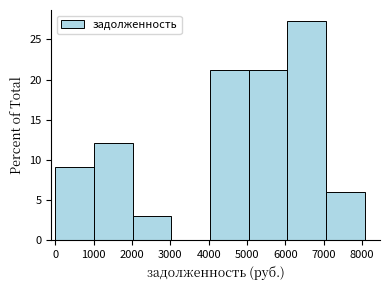

Which range on the x-axis has the tallest bar?

6000 to 7100